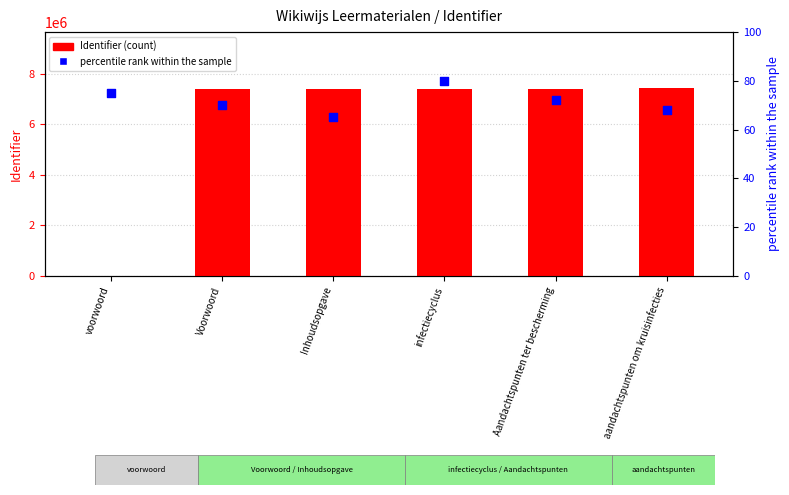

At which category is the sum across all series the highest?

aandachtspunten om kruisinfecties